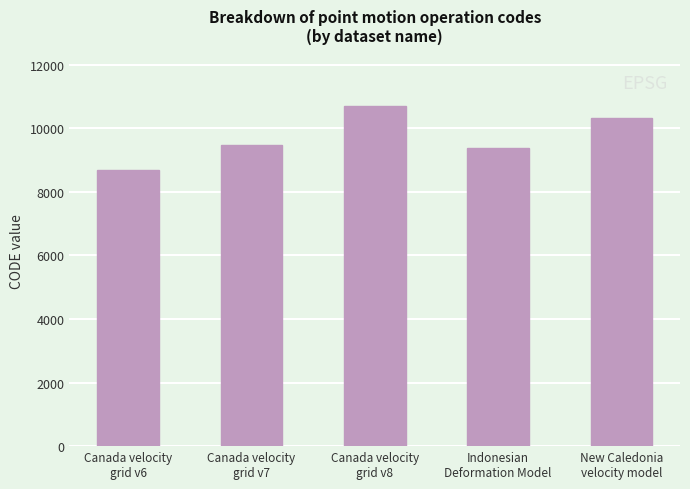

Are the bars horizontal?

No